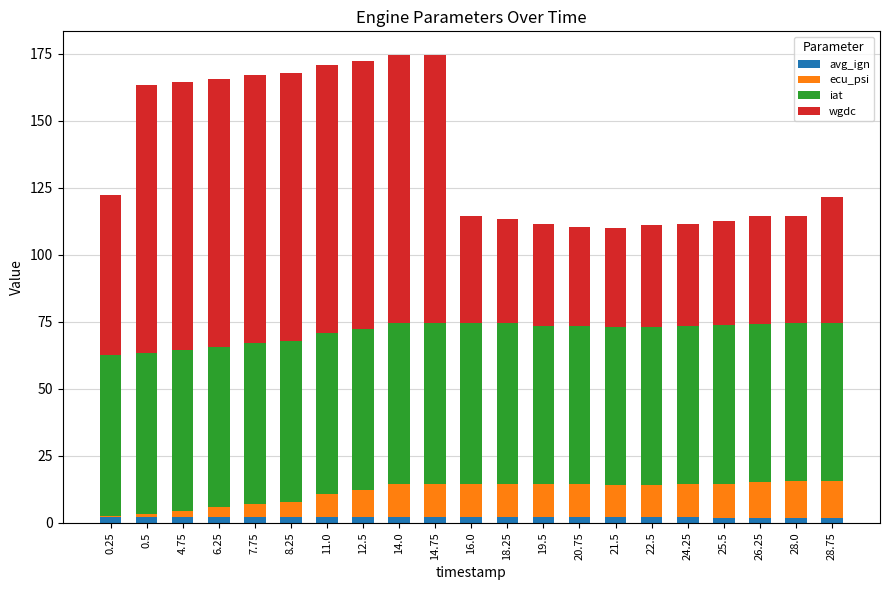

The avg_ign series shows 1.9 at 25.5. True or false?

True